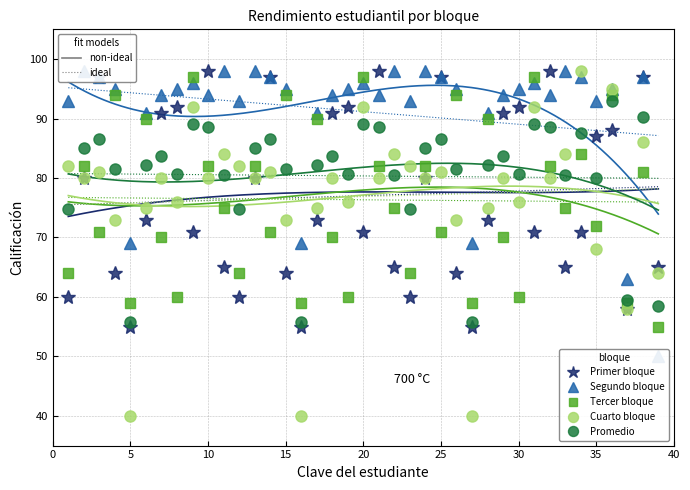

True or false: Promedio and Primer bloque cross at least once.

True